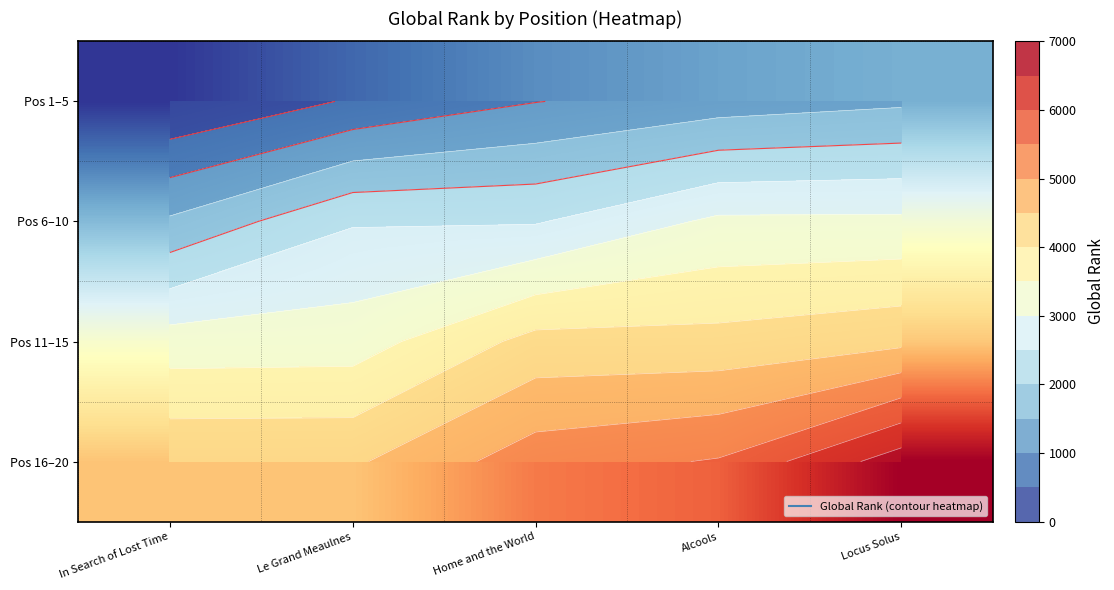

Is it true that Pos 11–15 equals 4164 at Alcools?

True